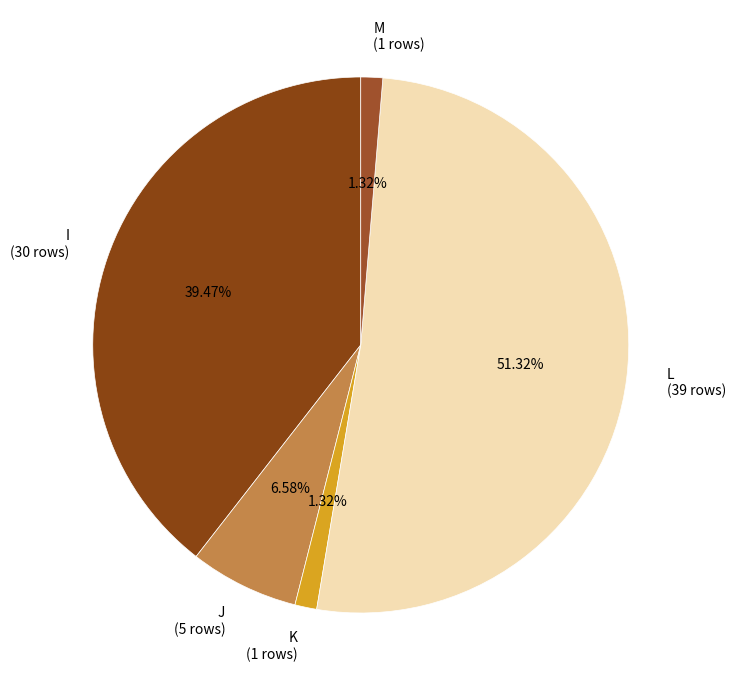

How many slices are in this pie chart?

5